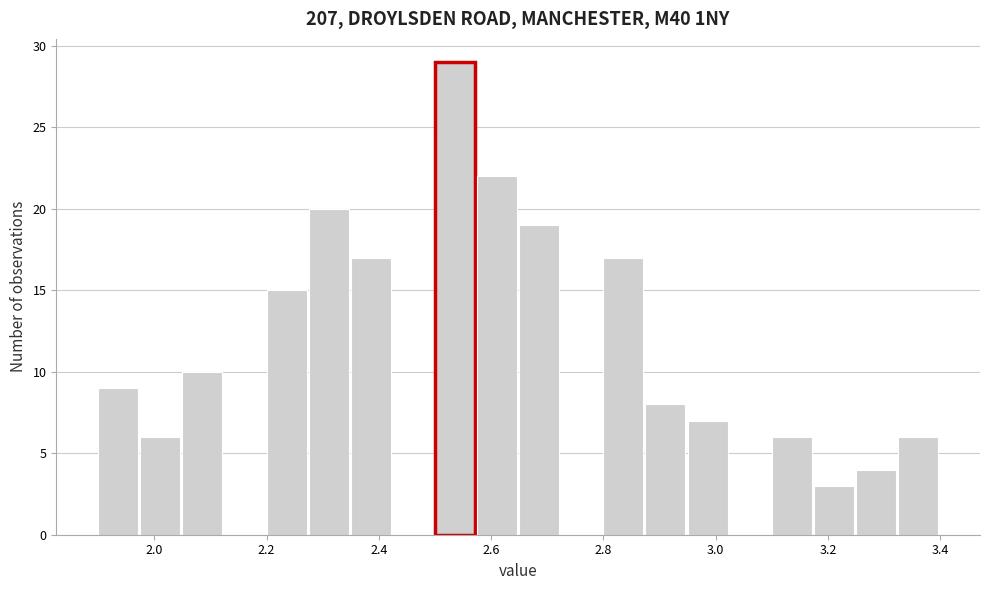

Read against the x-axis, roughly where is the centre of the tallest bar?

2.54